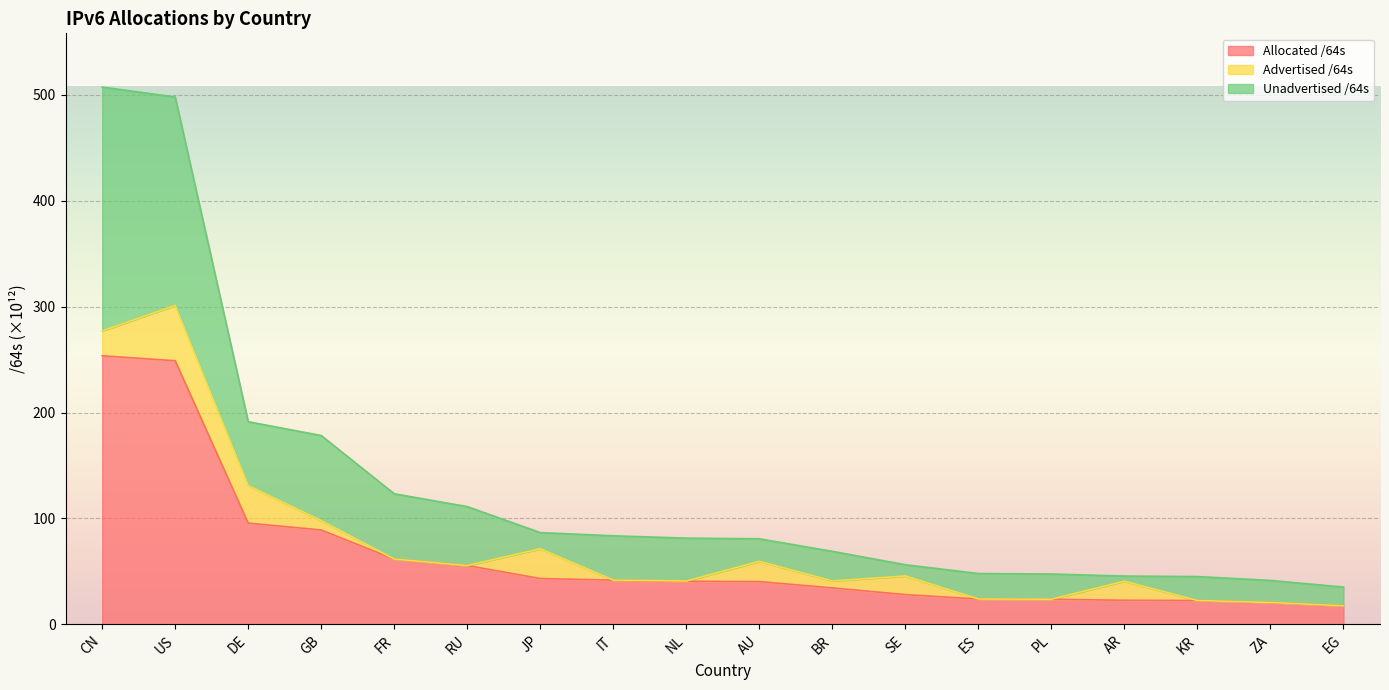

What is the label of the 9th point from the right?

AU